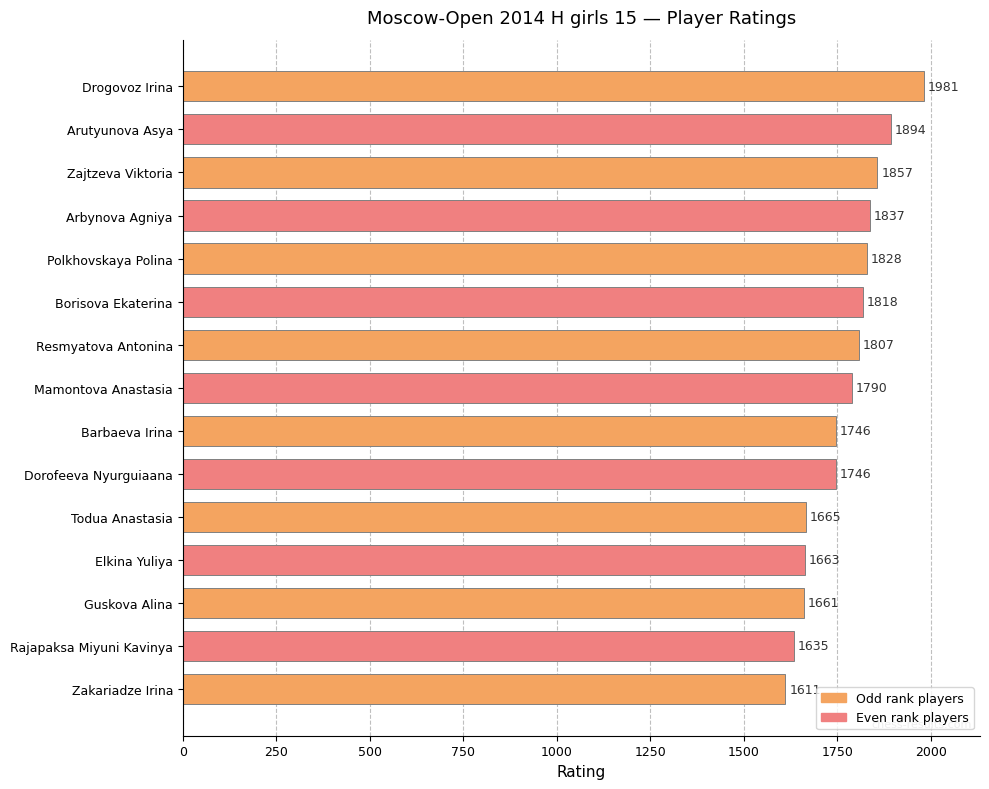

What is the label of the 14th bar from the top?

Rajapaksa Miyuni Kavinya